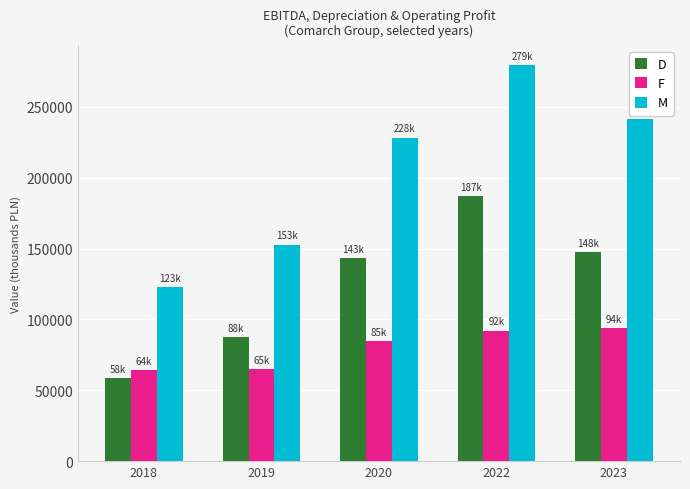

What is the difference between the second highest and minimum values in the M series?

118729